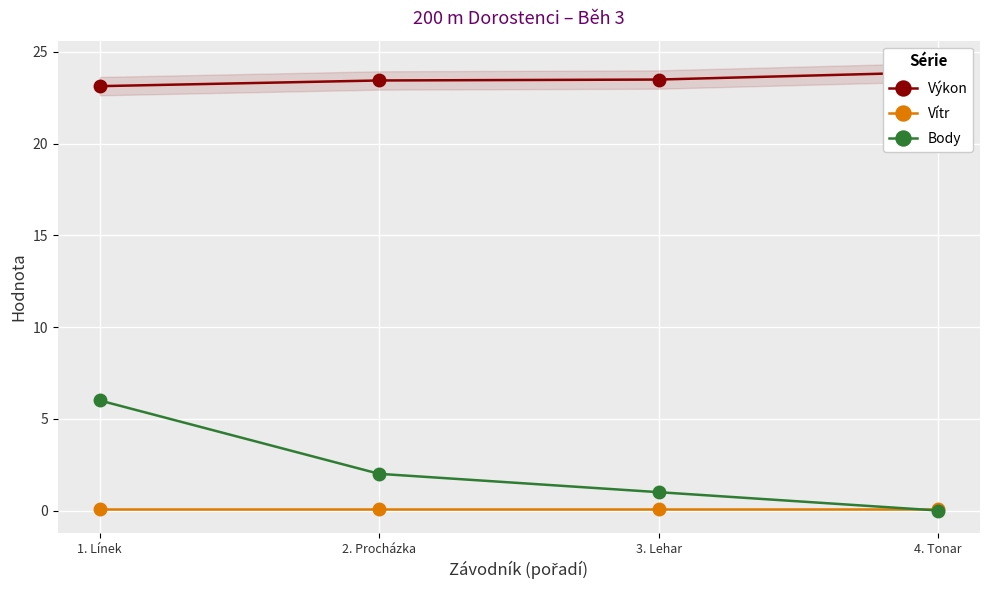

True or false: Vítr and Výkon cross at least once.

False